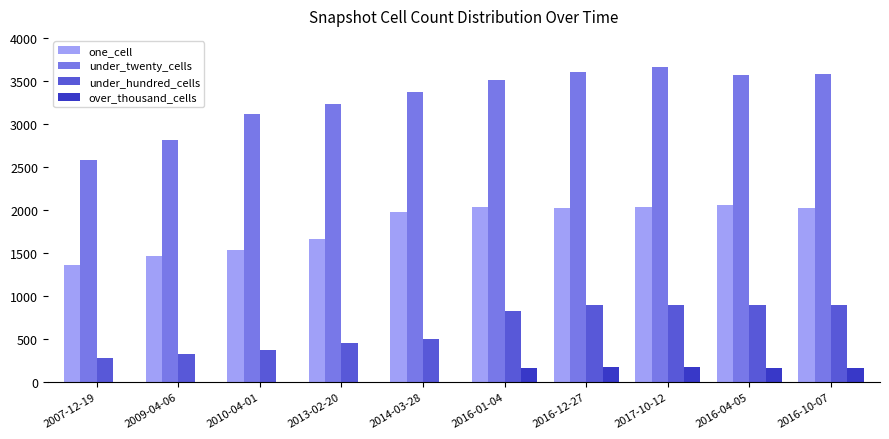

At which label does one_cell first exceed 2028?

2016-01-04